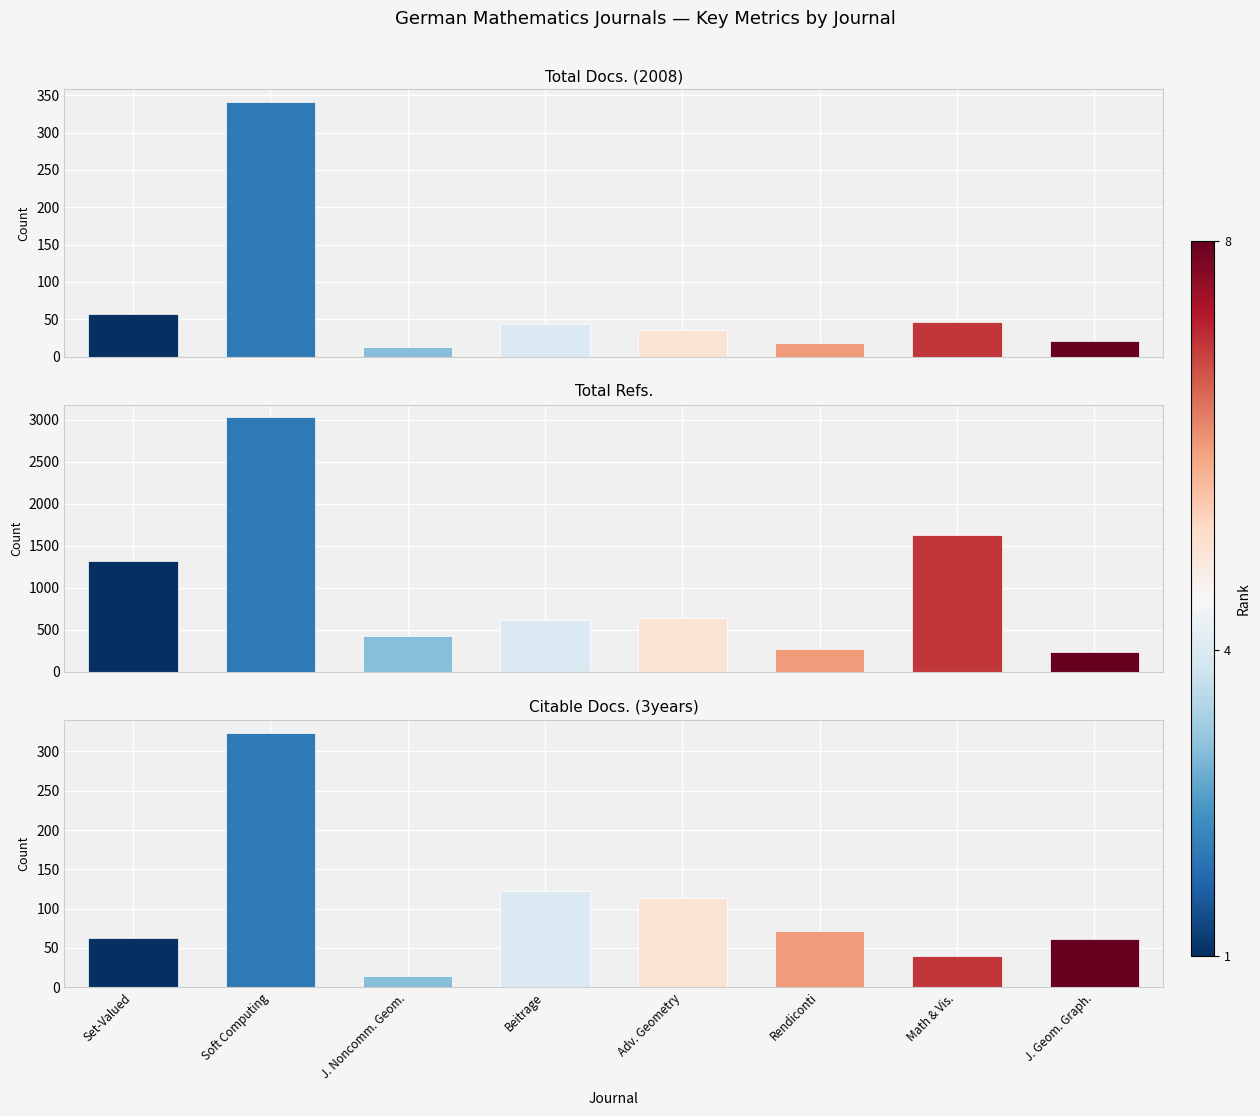

Which category has the highest value in the Total Refs. series?

Soft Computing